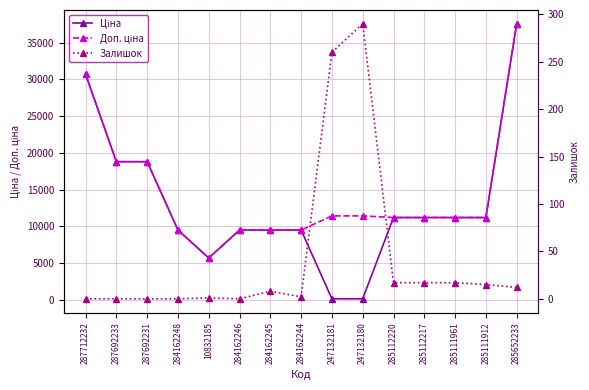

How many distinct data groups are displayed?

3